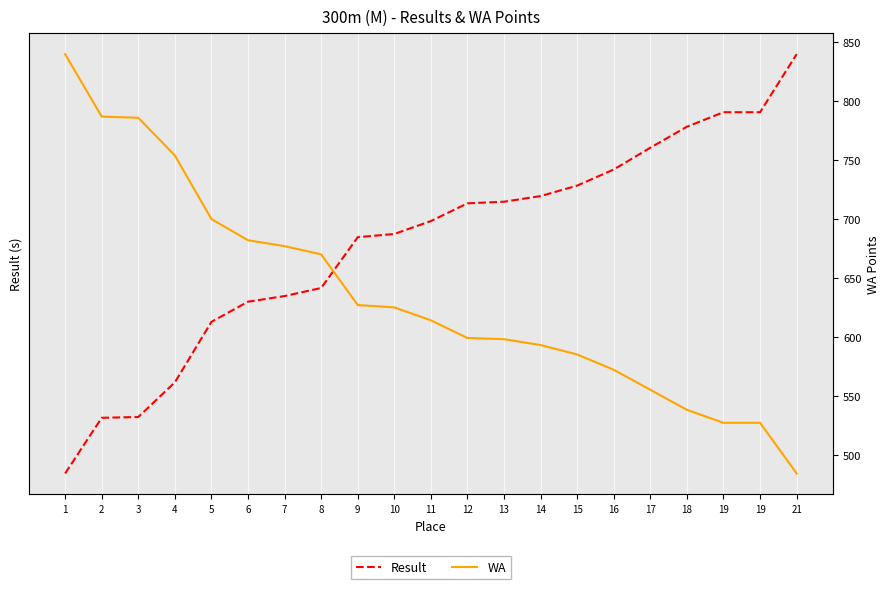

The value of Result at 7 is 54.1. True or false?

False